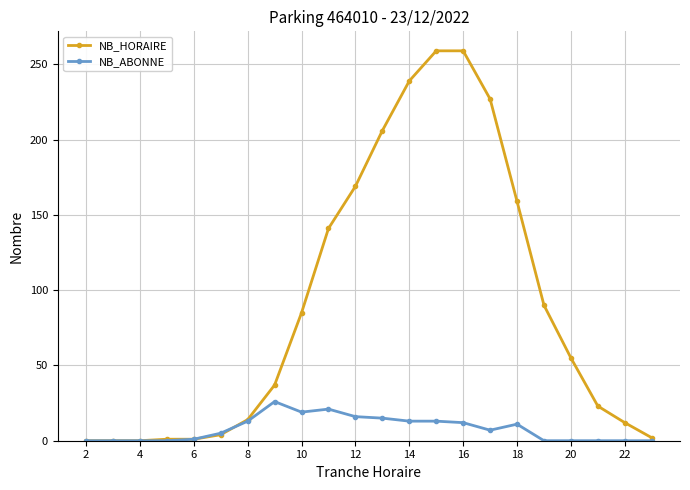

Rank the series by their maximum value, from lowest to highest.

NB_ABONNE, NB_HORAIRE